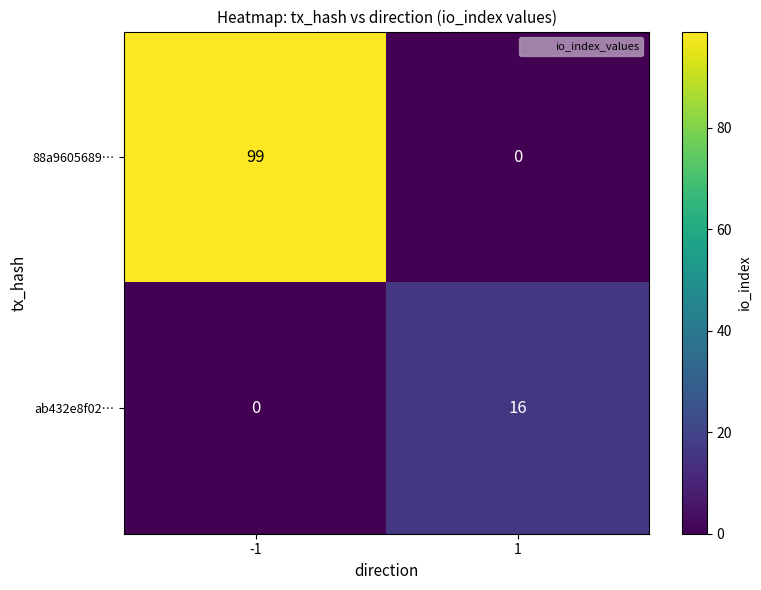

What is the difference between the maximum and minimum values in the ab432e8f02… series?

16